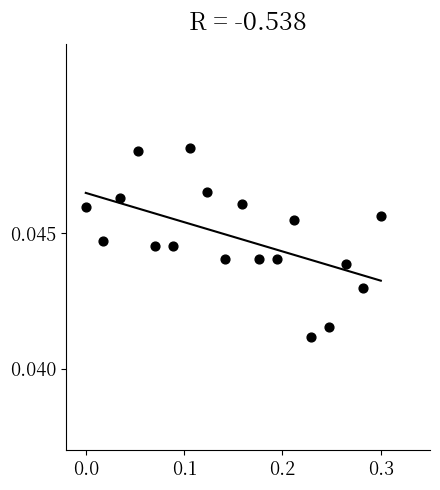

What is the range of X values (max minus min)?

0.3